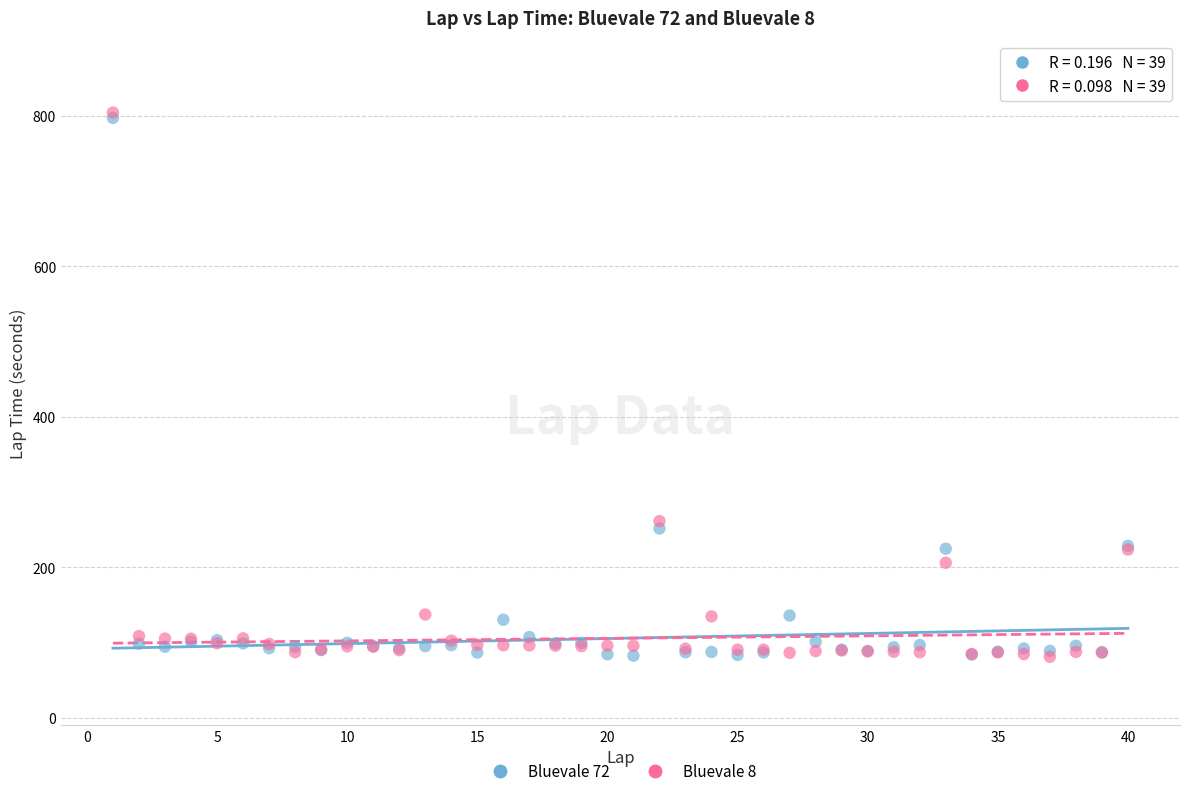

Which series has the largest Y range (max minus min)?

Bluevale 8